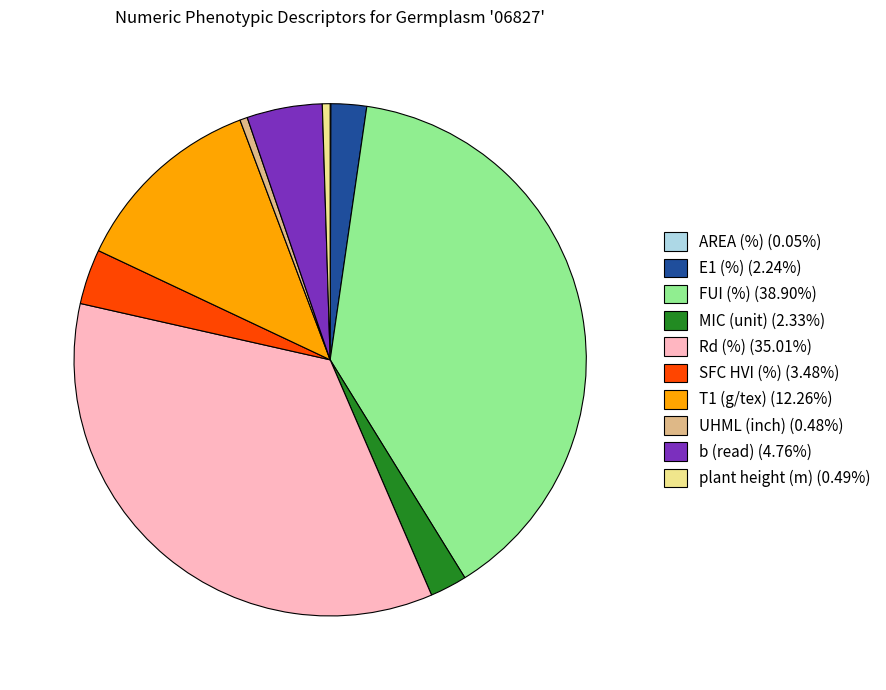

Does FUI (%) (38.90%) account for over 50% of the chart?

No